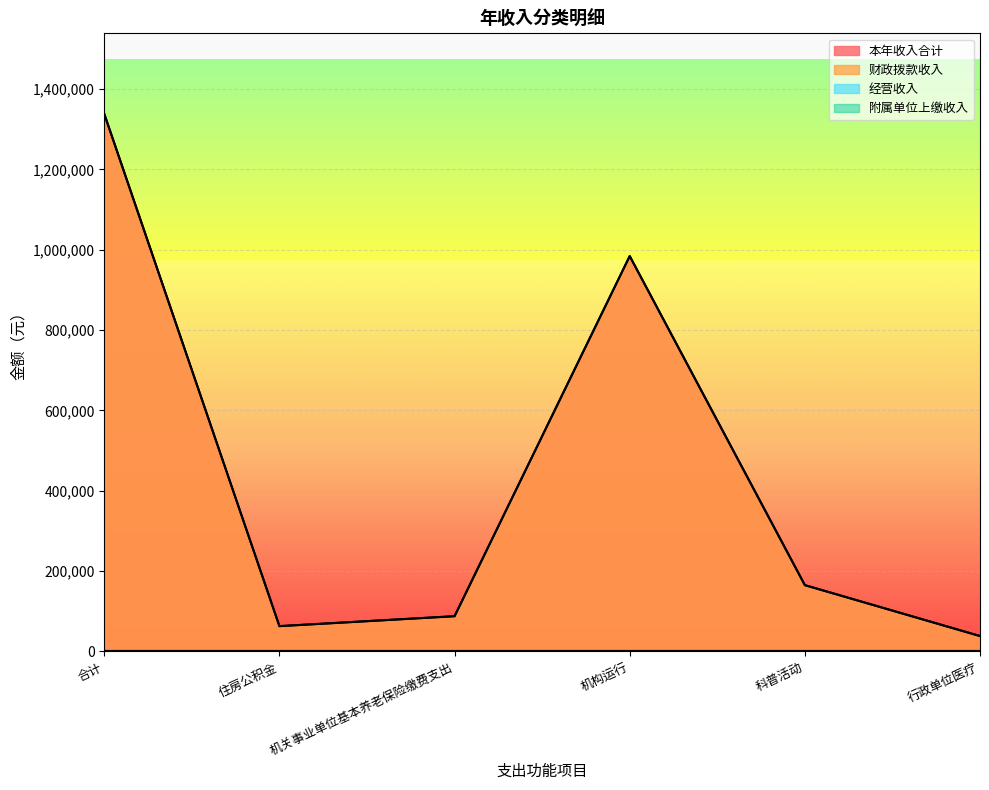

Rank the categories by 本年收入合计 value from lowest to highest.

行政单位医疗, 住房公积金, 机关事业单位基本养老保险缴费支出, 科普活动, 机构运行, 合计